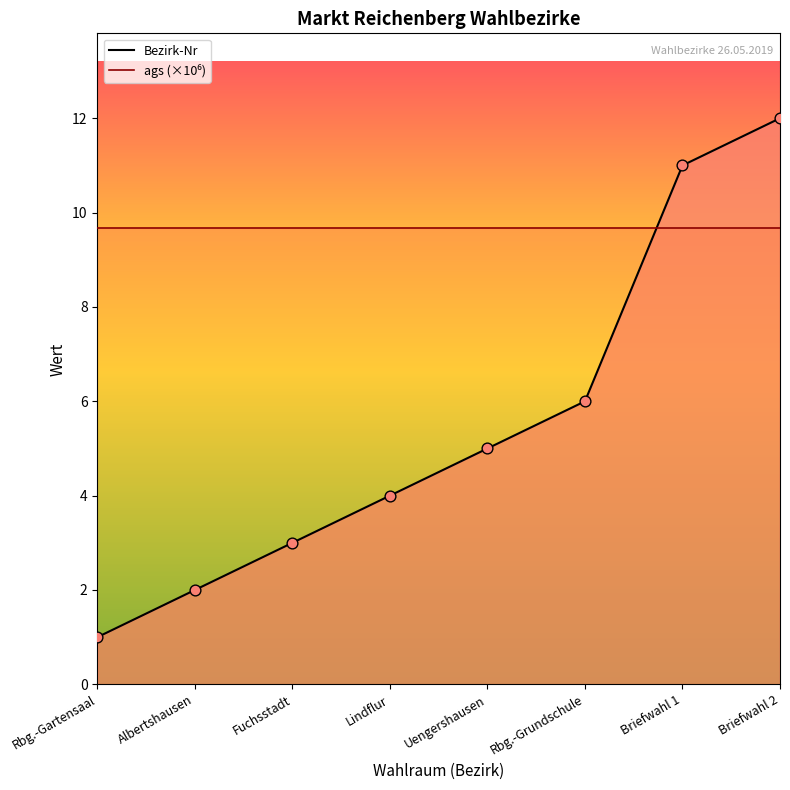

At how many categories does at least one series exceed 8?

8